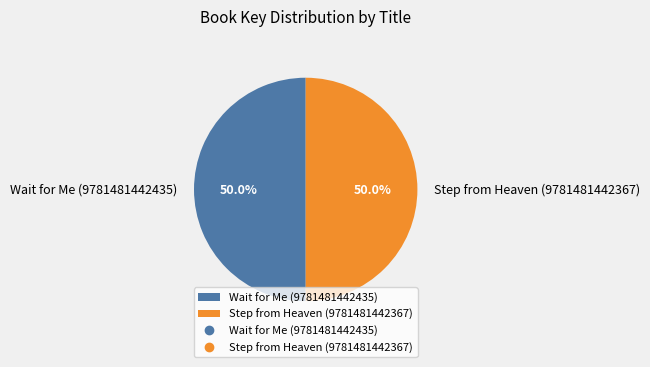

How many segments does this pie chart have?

2